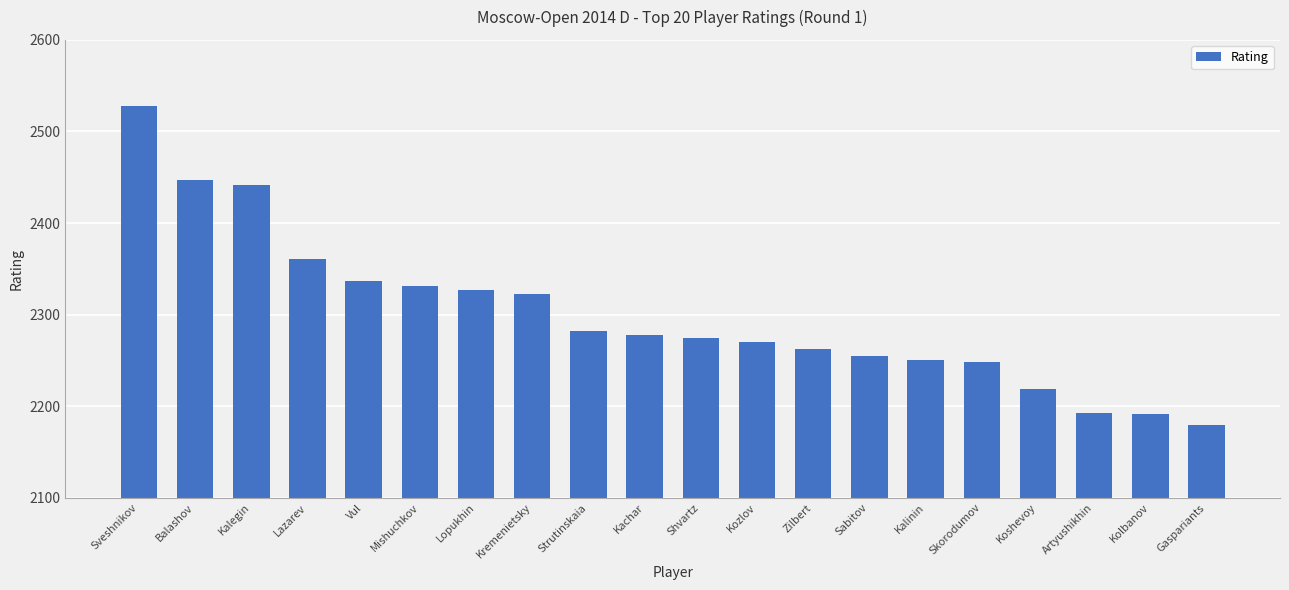

Reading right to left, list all the values displayed in this chart.

Gaspariants=2180	Kolbanov=2191	Artyushikhin=2193	Koshevoy=2219	Skorodumov=2248	Kalinin=2250	Sabitov=2255	Zilbert=2262	Kozlov=2270	Shvartz=2274	Kachar=2278	Strutinskaia=2282	Kremenietsky=2323	Lopukhin=2327	Mishuchkov=2331	Vul=2337	Lazarev=2361	Kalegin=2442	Balashov=2447	Sveshnikov=2528